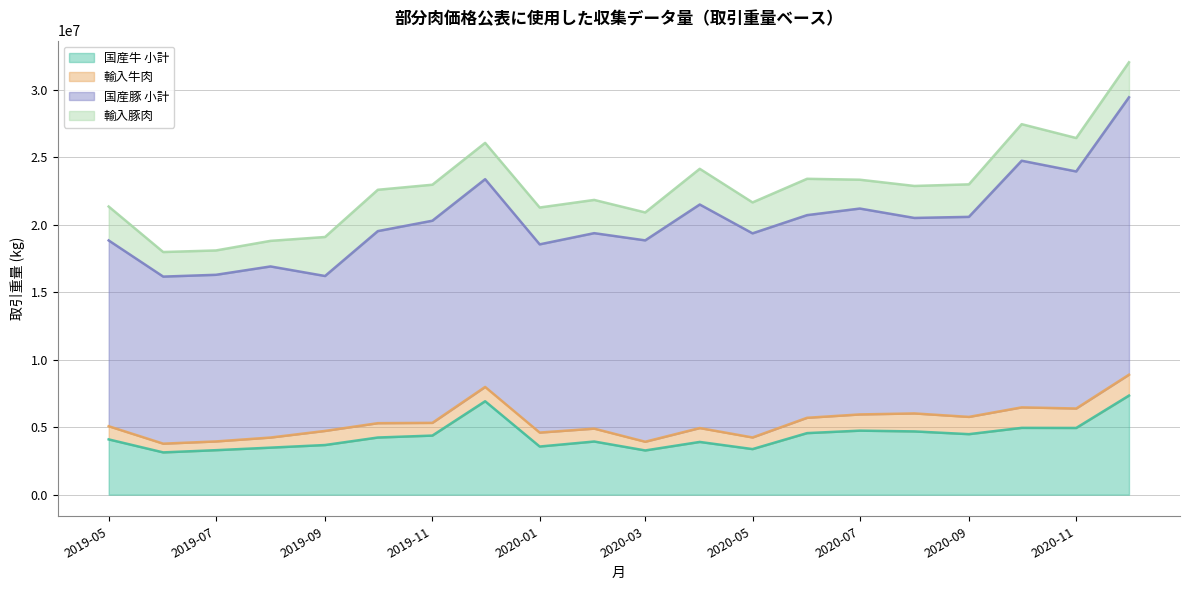

Does the chart have visible grid lines?

Yes